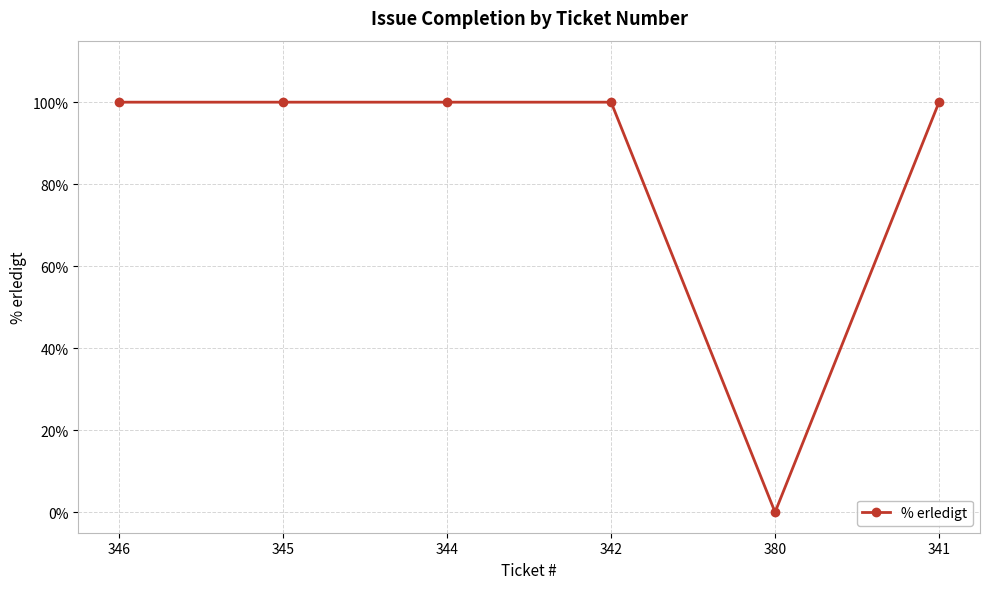

What is the greatest value displayed?

100